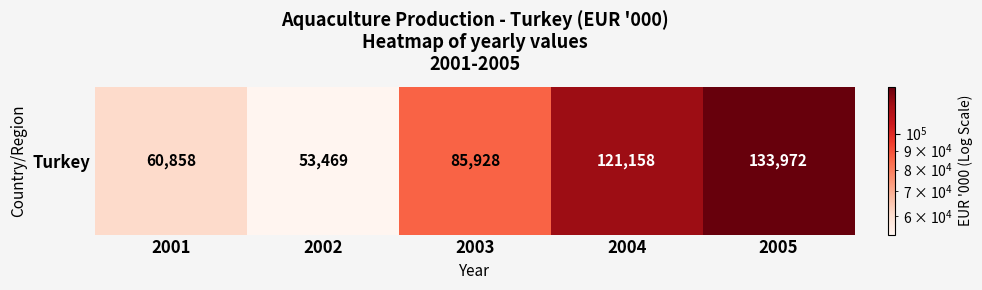

The value at 2003 is 115873. True or false?

False